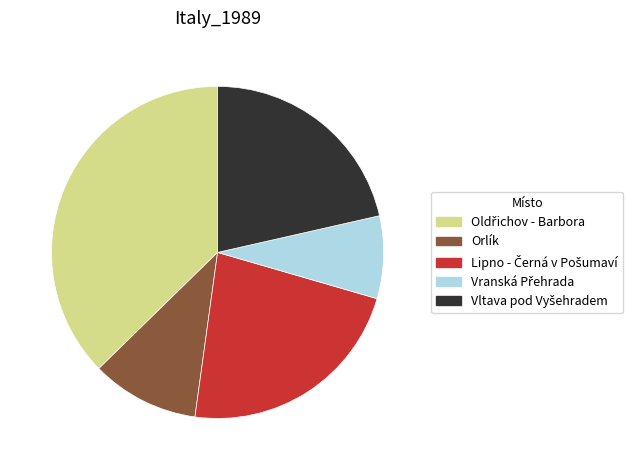

Is there a majority slice in this chart?

No